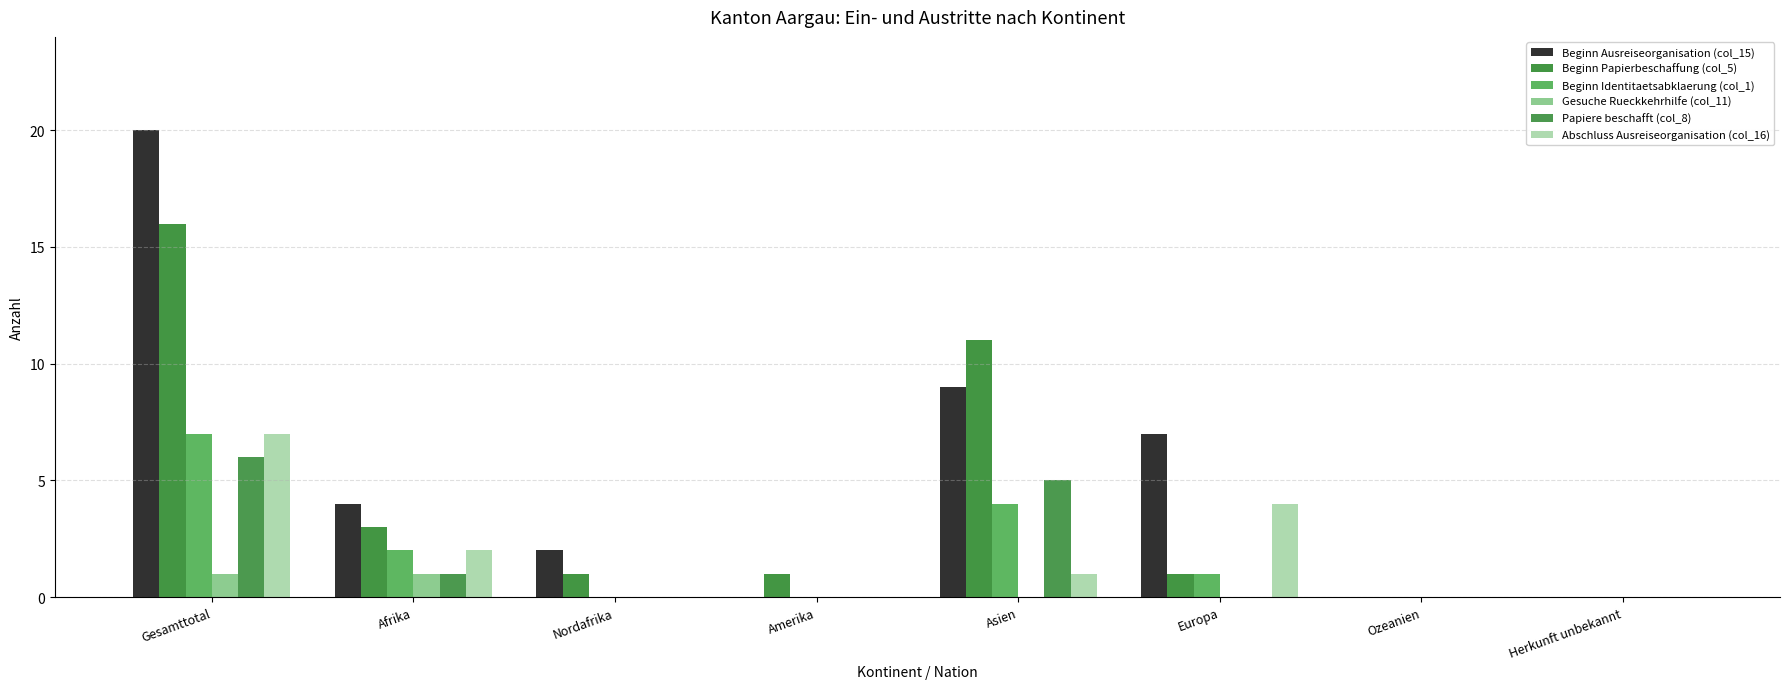

How many distinct data groups are displayed?

6